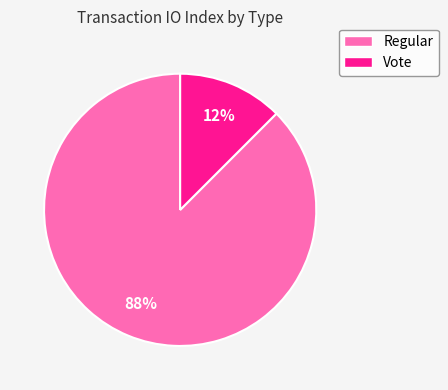

Which category has the biggest portion of the pie?

Regular